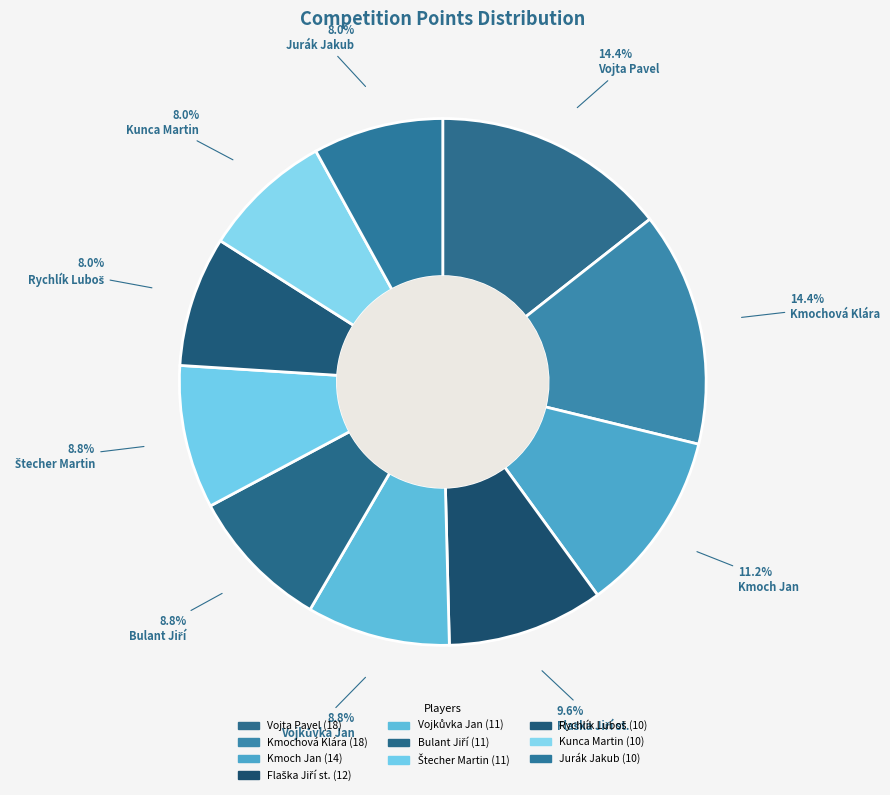

Between Vojta Pavel and Vojkůvka Jan, which is larger?

Vojta Pavel